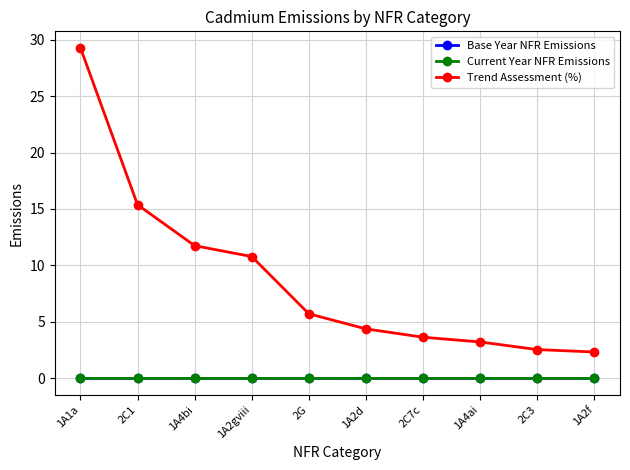

How many lines are shown in the chart?

3